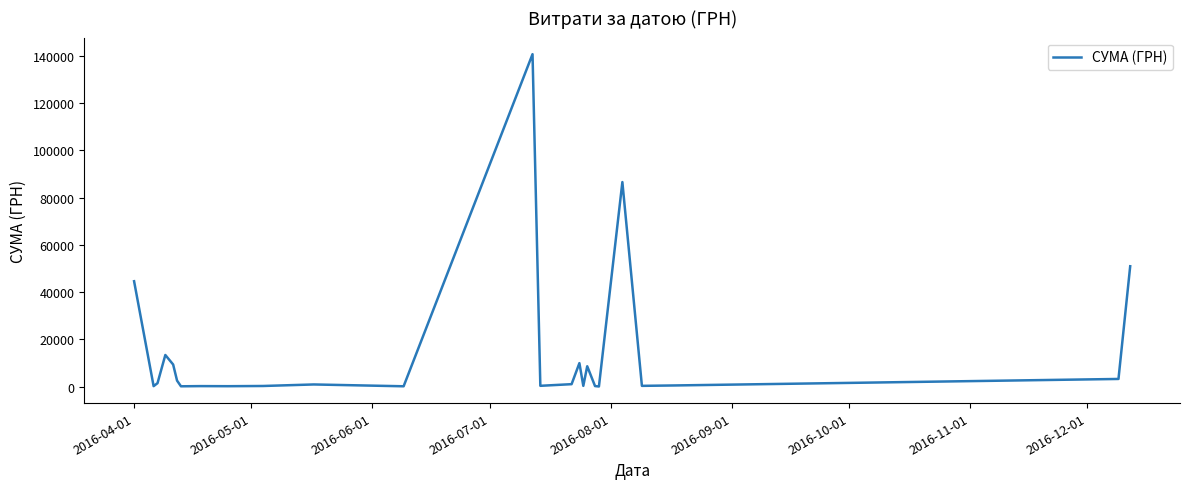

What is the maximum value shown in the chart?

140706.2